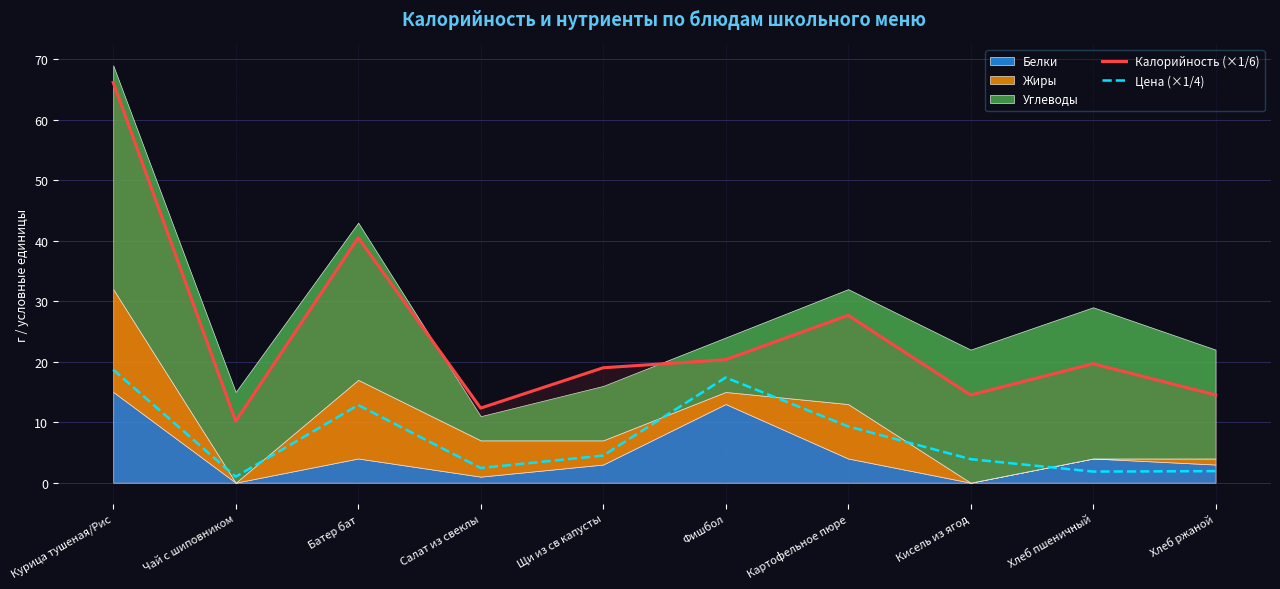

Which has a higher value, Салат из свеклы or Чай с шиповником?

Салат из свеклы